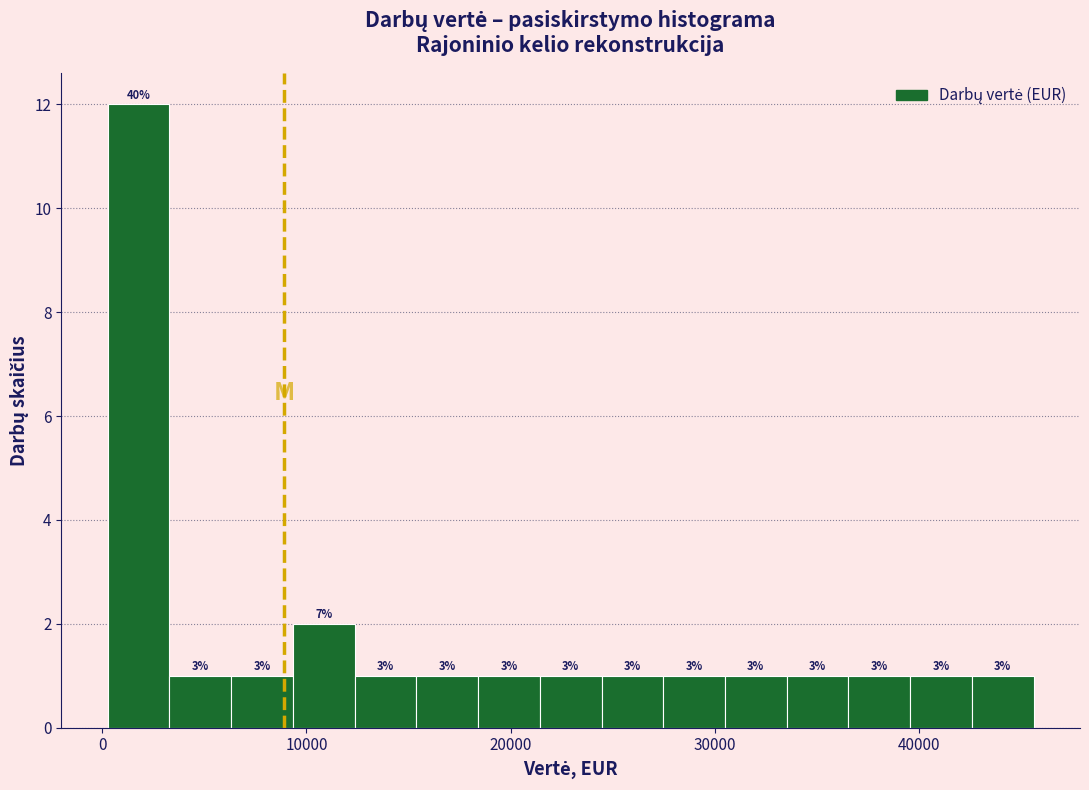

Read against the x-axis, roughly where is the centre of the tallest bar?

2000